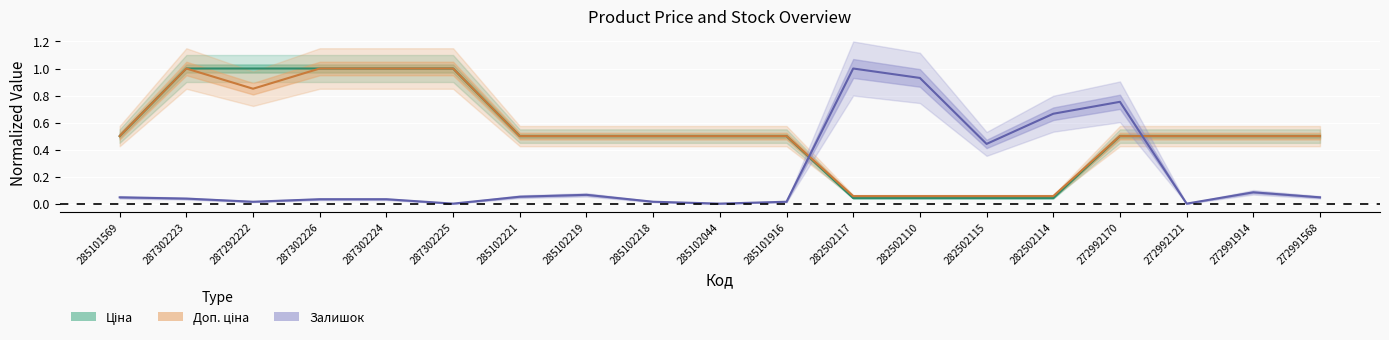

Is this an area chart (filled region under the line)?

No